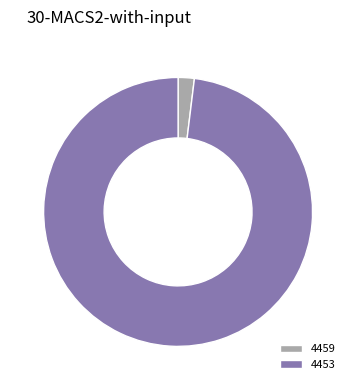

Is the sum of 4453 and 4459 greater than half?

Yes